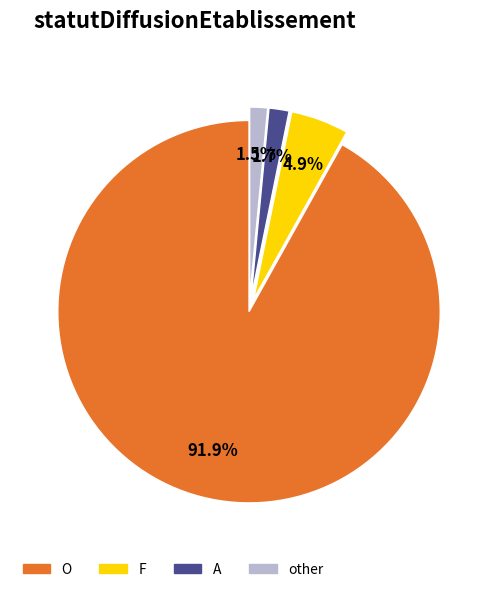

To the nearest percent, what is the average slice percentage?

25%